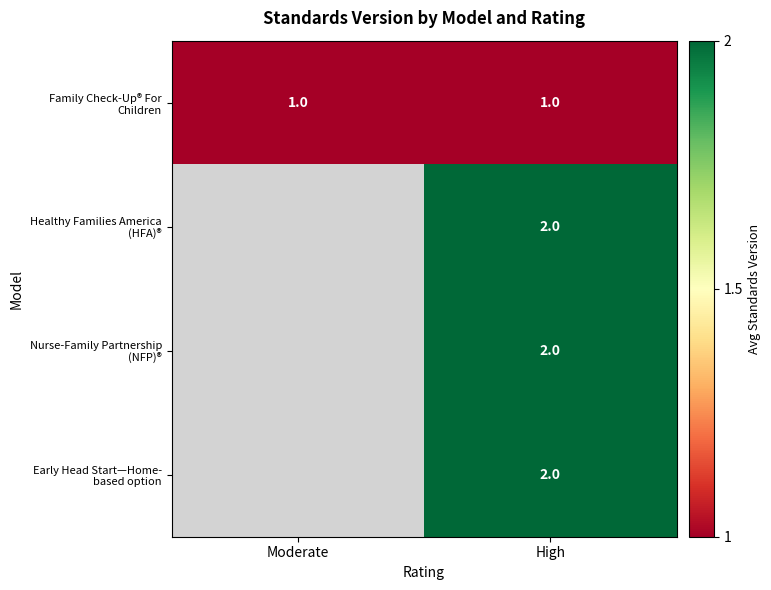

What is the maximum value shown in the chart?

2.0